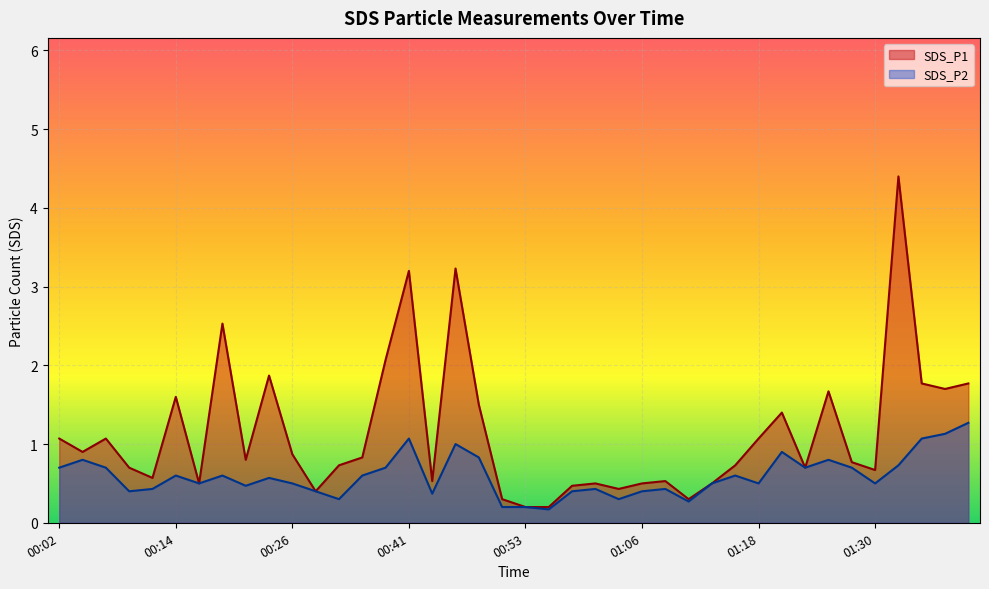

Is it true that SDS_P1 equals 1.4 at 01:20?

True